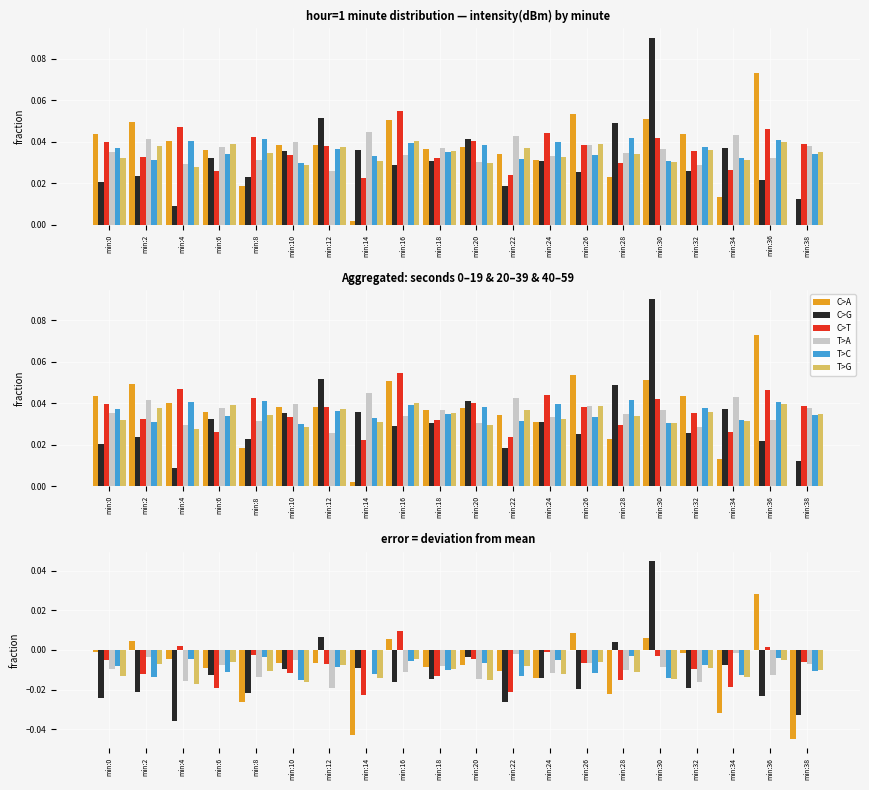

True or false: C>A has a value of -0.0 at min:38.

True